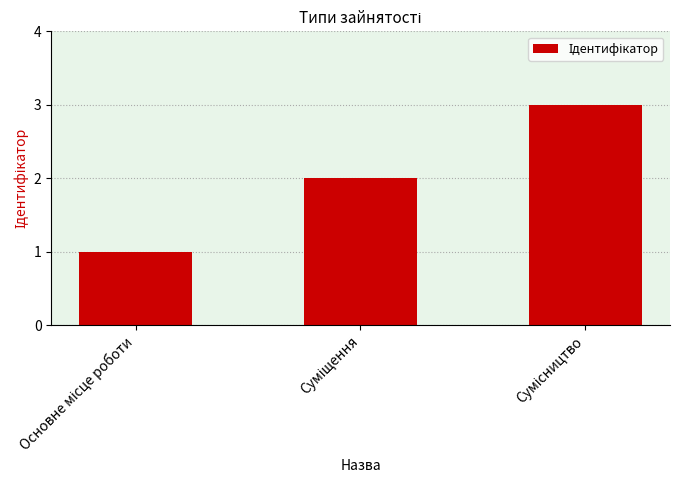

What is the maximum value shown in the chart?

3